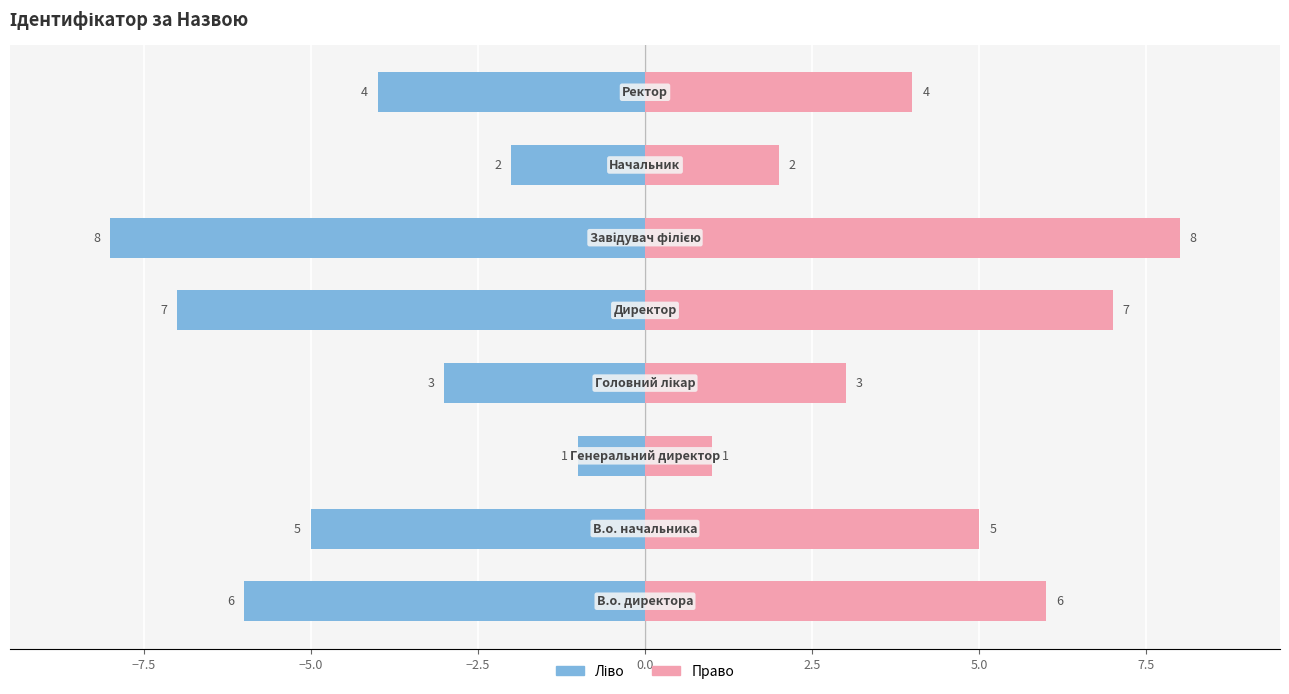

True or false: Ідентифікатор (право) has a value of 9 at −7.5.

False